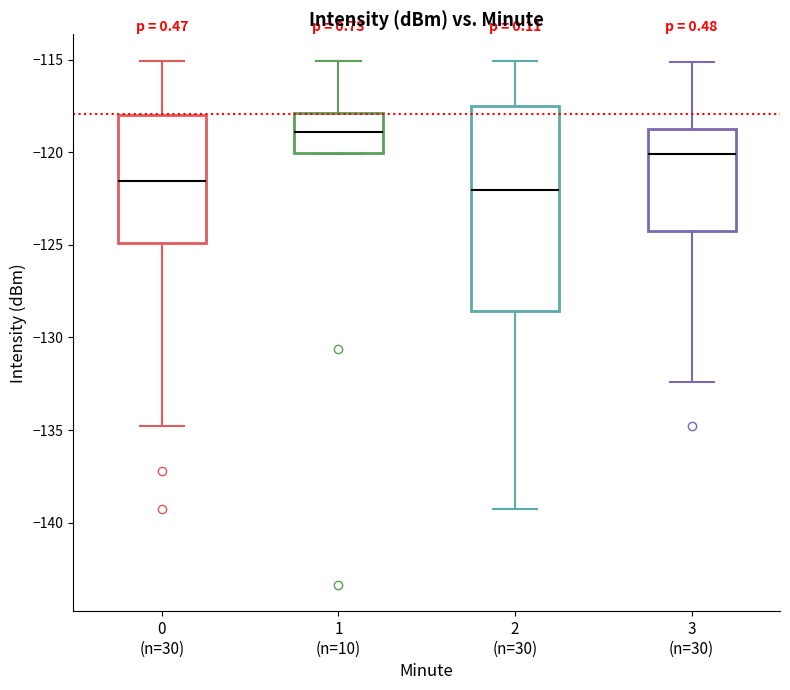

Reading left to right, read every box against the y-axis: the position of its median line, the range the box covers, and the ends of its whiskers. The values are not printed on the chart, so give them approximately, as read against the axis.

0 (n=30): median -121.5, box -125.0 to -118.0, whiskers -135.0 to -115.0
1 (n=10): median -119.0, box -120.0 to -118.0, whiskers -120.0 to -115.0
2 (n=30): median -122.0, box -128.5 to -117.5, whiskers -139.0 to -115.0
3 (n=30): median -120.0, box -124.0 to -118.5, whiskers -132.5 to -115.0